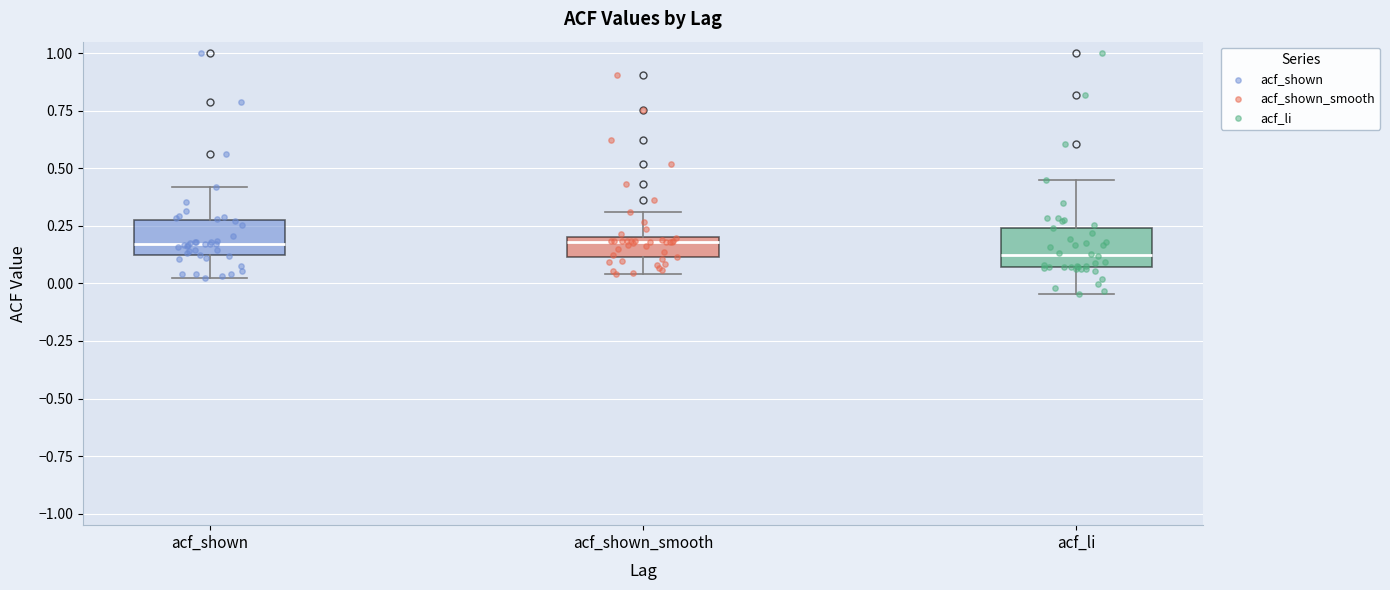

Where is the upper edge of the box for acf_shown on the y-axis? The values are not printed on the chart, so give them approximately, as read against the axis.

0.25